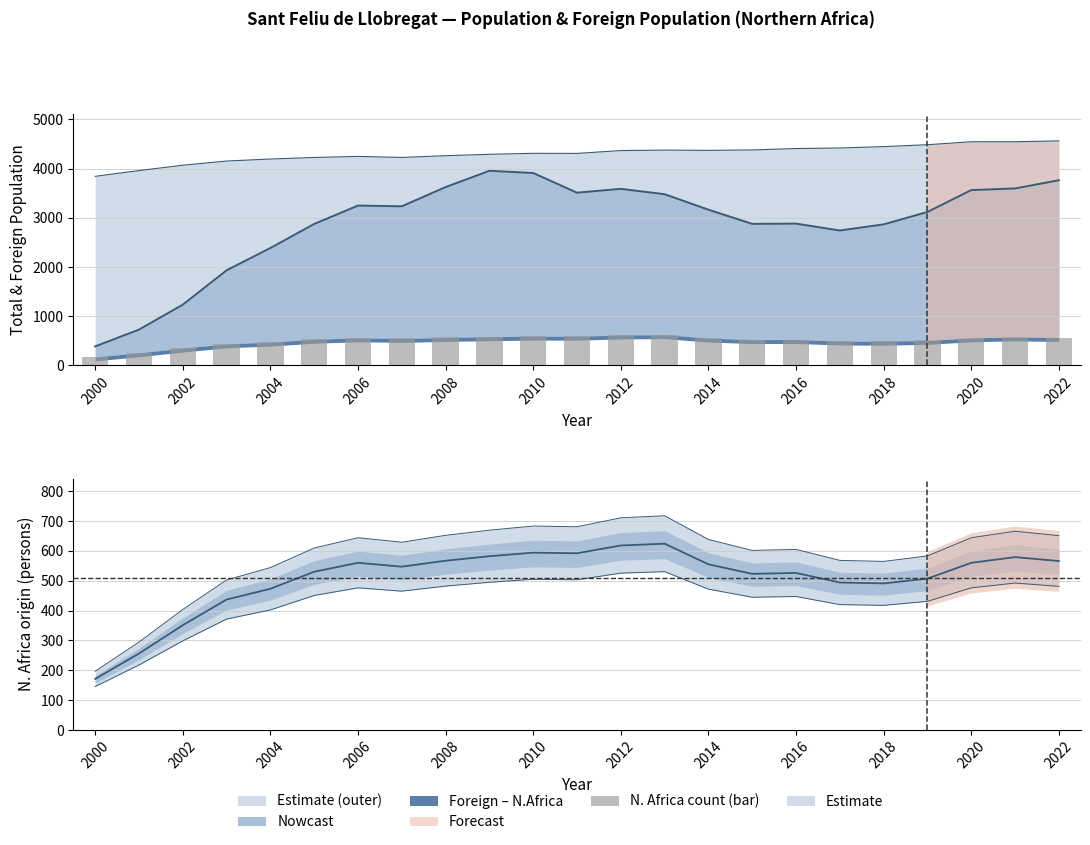

What is the label of the 2nd bar from the right?

21